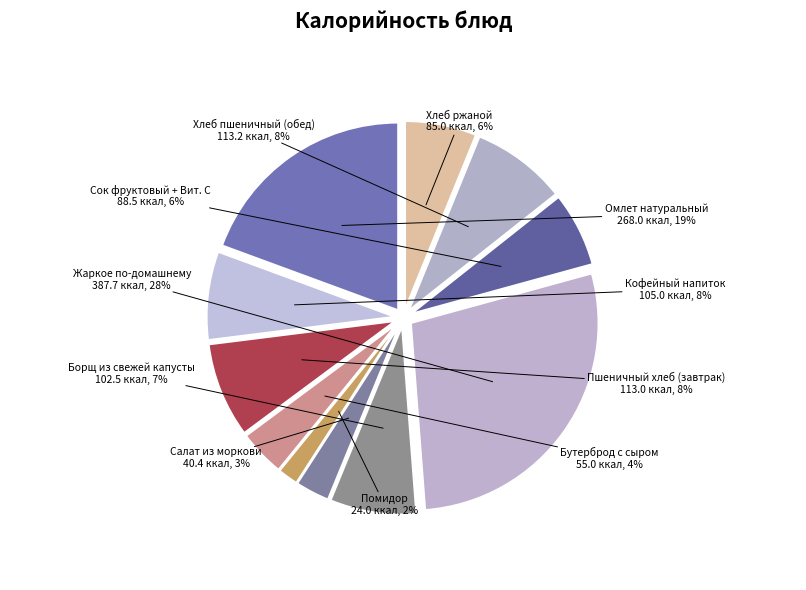

Does Пшеничный хлеб (завтрак) represent more than half of the total?

No